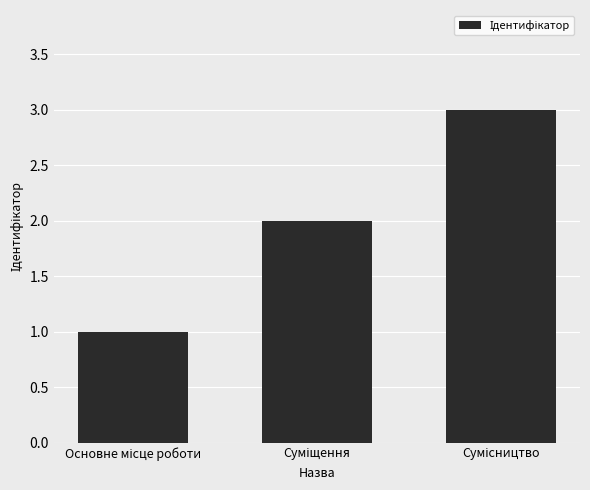

What is the difference between the maximum and minimum values?

2